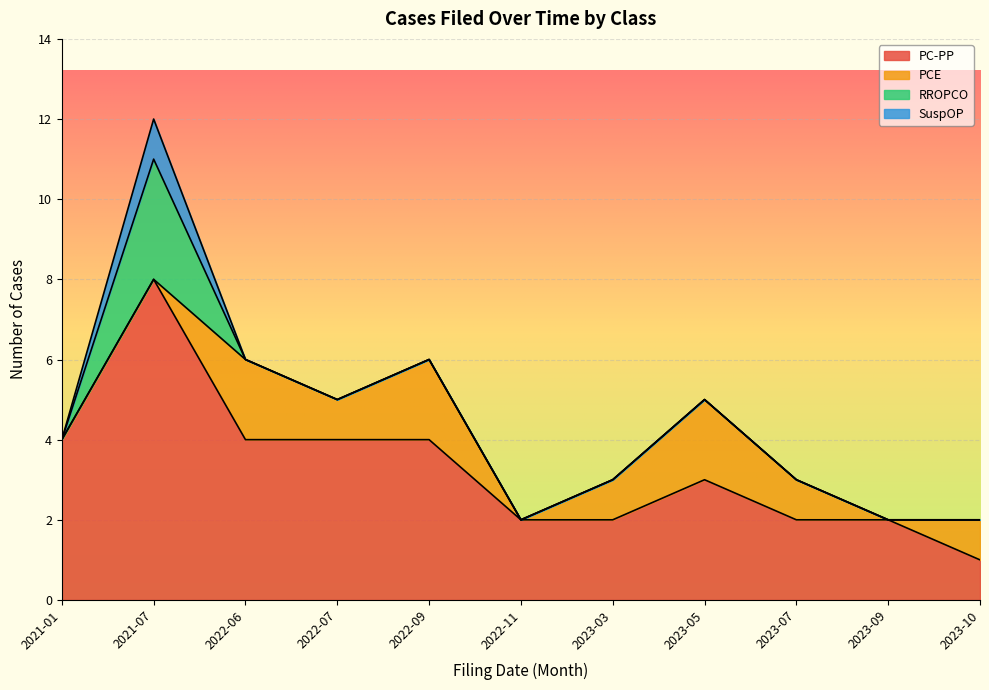

Reading left to right, extract all data points from this chart.

PC-PP: 4	8	4	4	4	2	2	3	2	2	1
PCE: 0	0	2	1	2	0	1	2	1	0	1
RROPCO: 0	3	0	0	0	0	0	0	0	0	0
SuspOP: 0	1	0	0	0	0	0	0	0	0	0